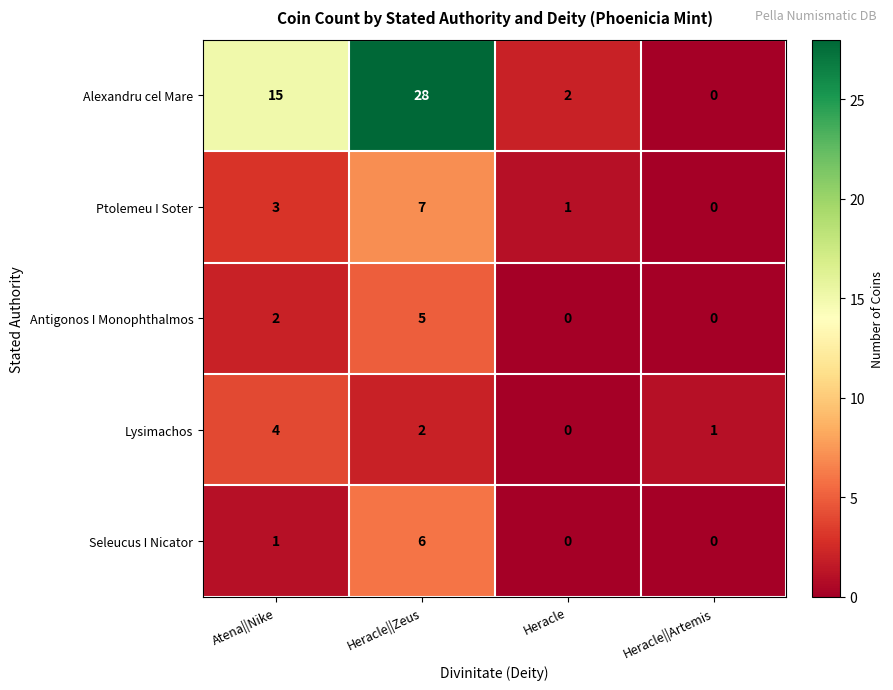

Which series changed the most between Heracle||Zeus and Heracle?

Alexandru cel Mare